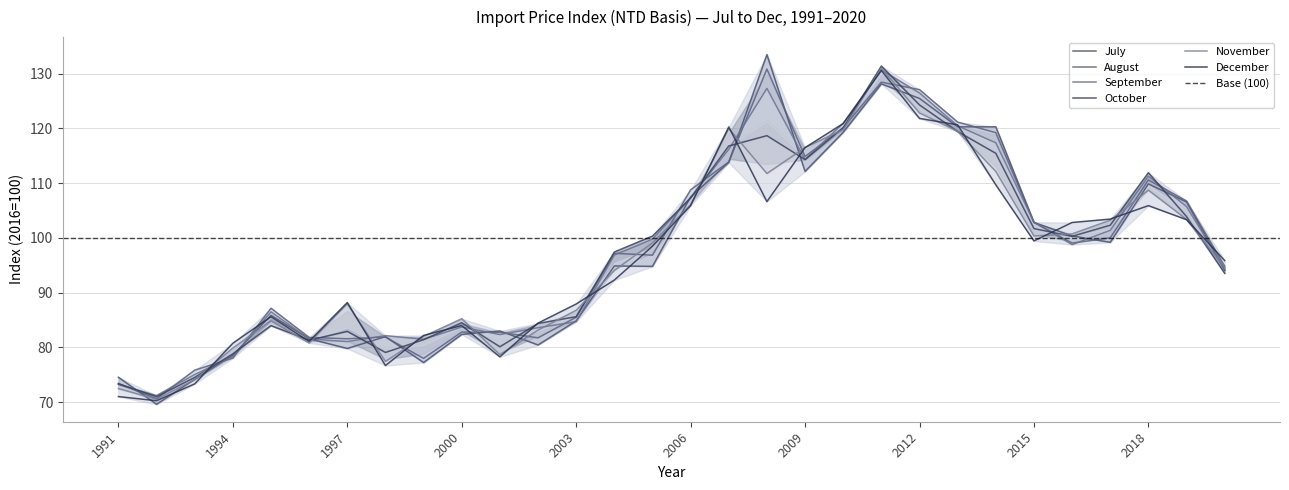

What is the difference between the October values at 2007 and 2018?

4.9